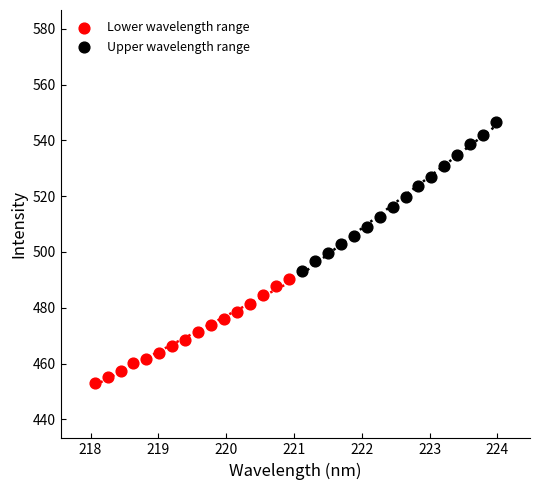

Which series contains the lowest Y value?

Lower wavelength range